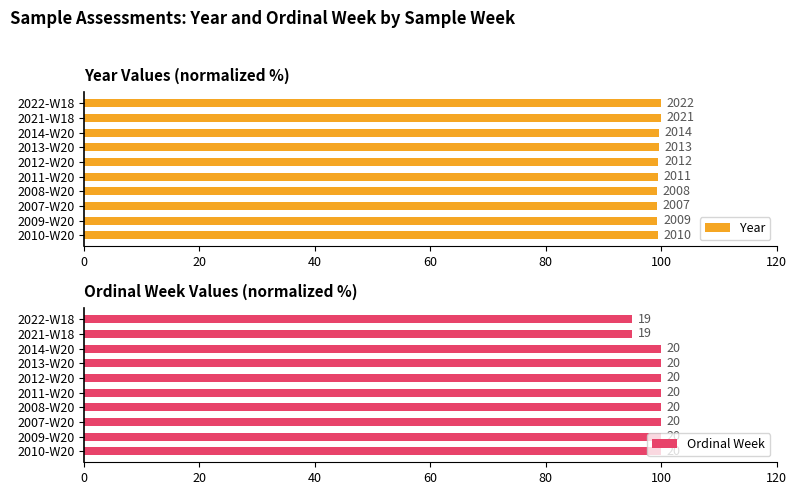

What is the value of the Year bar at the 3rd from the left?

99.3